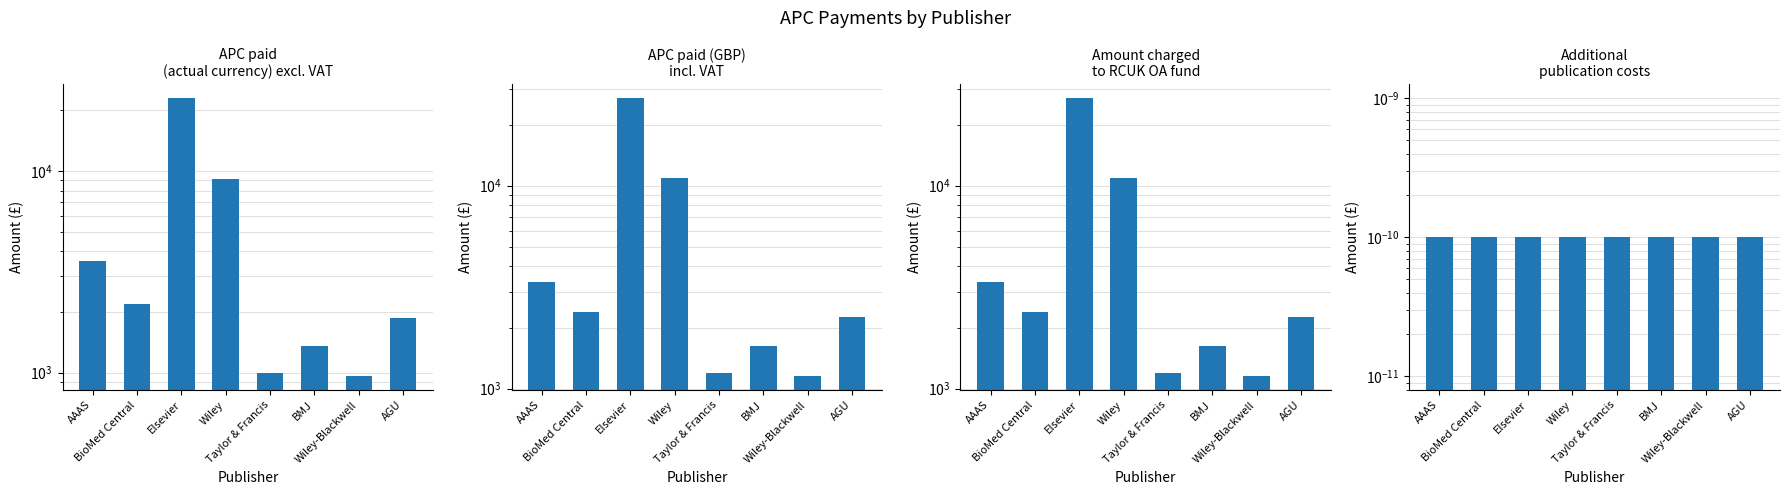

How many data points in APC paid (GBP) incl. VAT are less than 2376?

4